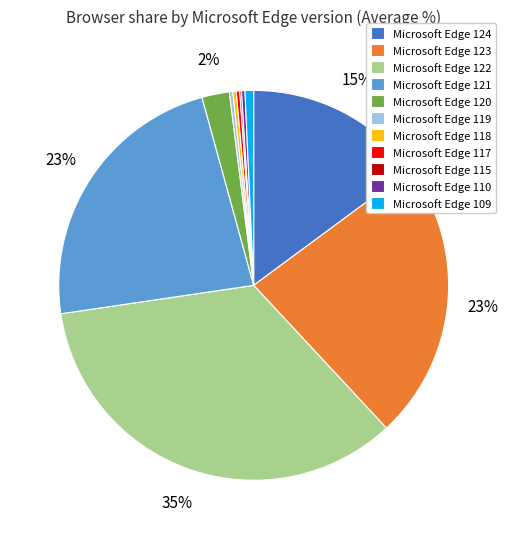

Is there any slice that represents more than half of the pie?

No